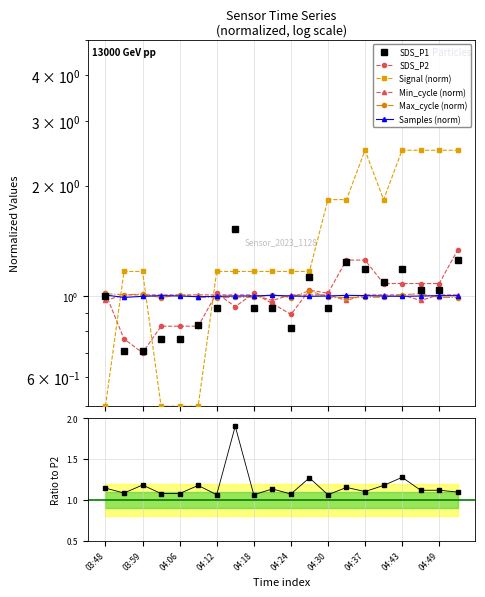

Where do SDS_P1 and Max_cycle first cross each other?

04:12 and 04:15